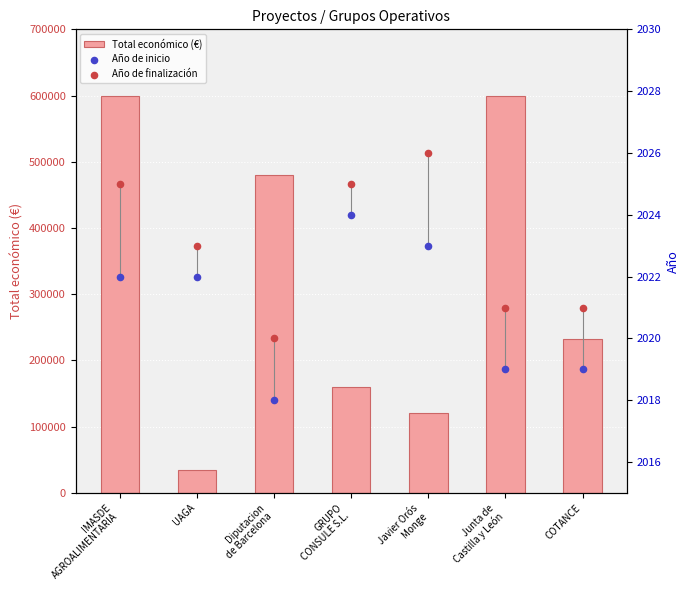

Which series has the largest total across all categories?

Total económico (€)